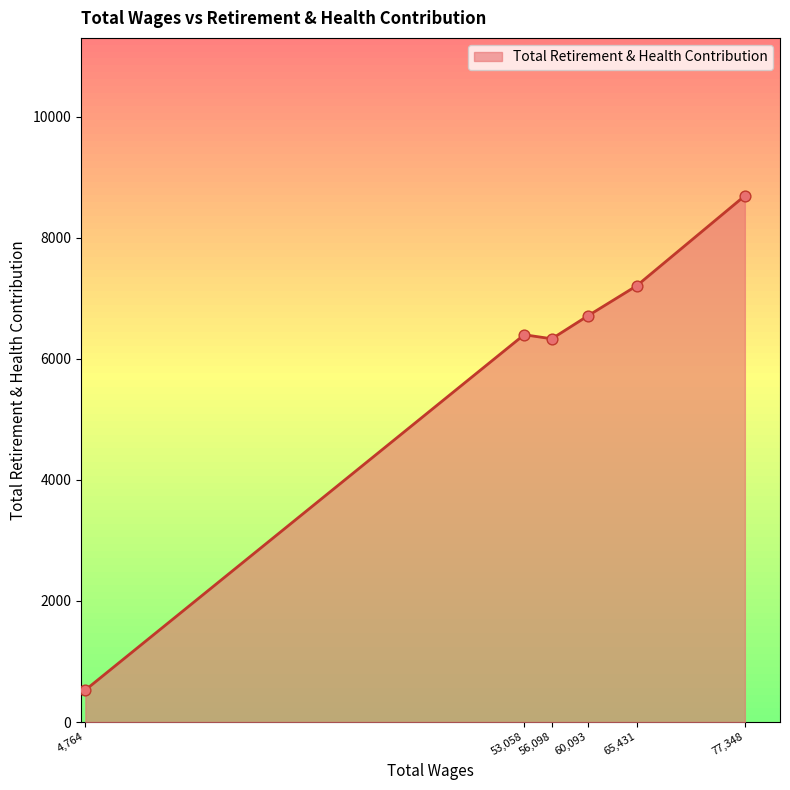

What is the ratio of the value at 77,348 to the value at 56,098?

1.4